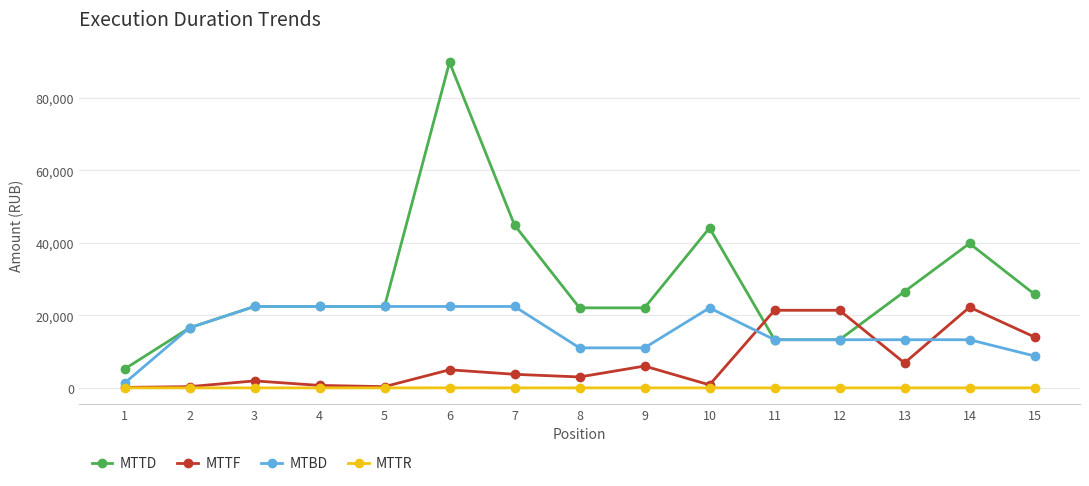

The MTTF series shows 339.6 at 5. True or false?

True